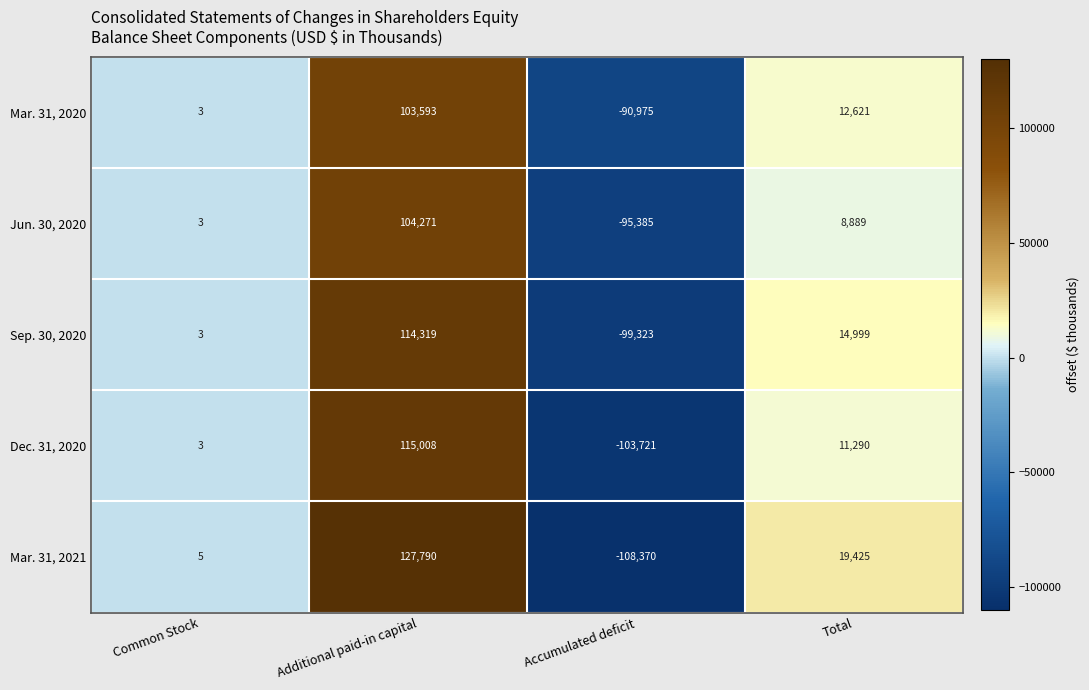

What is the greatest value displayed?

127790